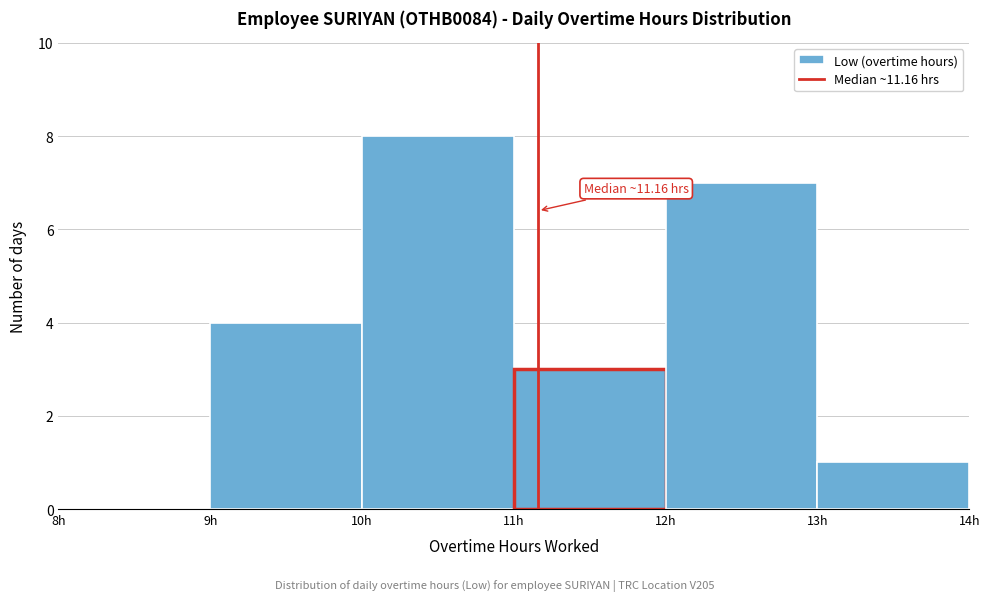

Over which range of the x-axis is the bar tallest?

10 to 11